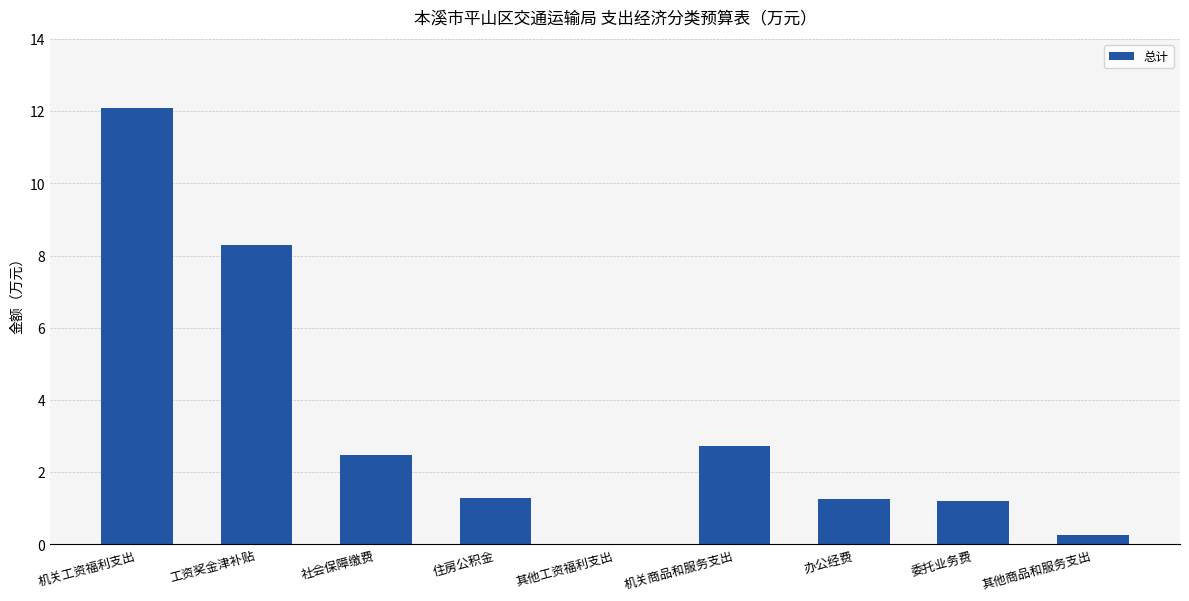

What is the ratio of the value at 住房公积金 to the value at 委托业务费?

1.1